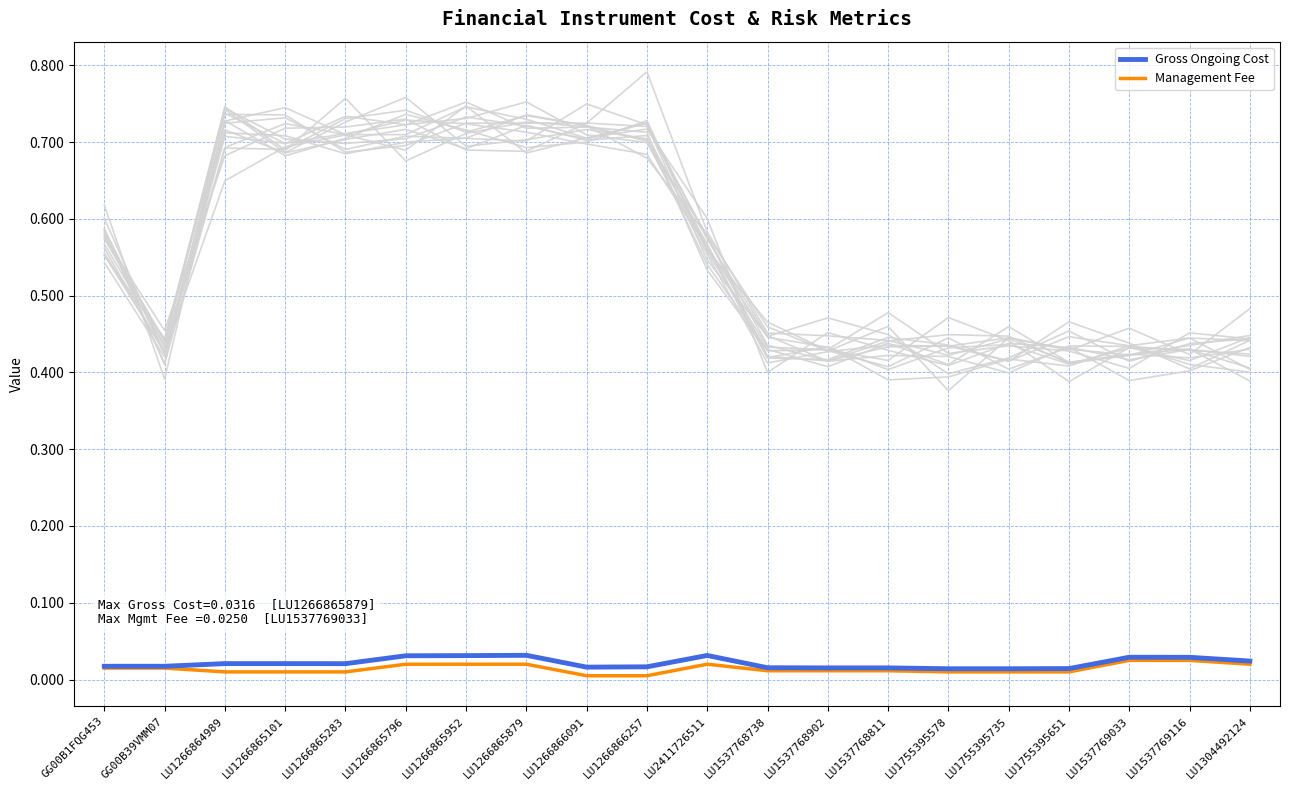

Which series has the largest total across all categories?

Gross Ongoing Cost